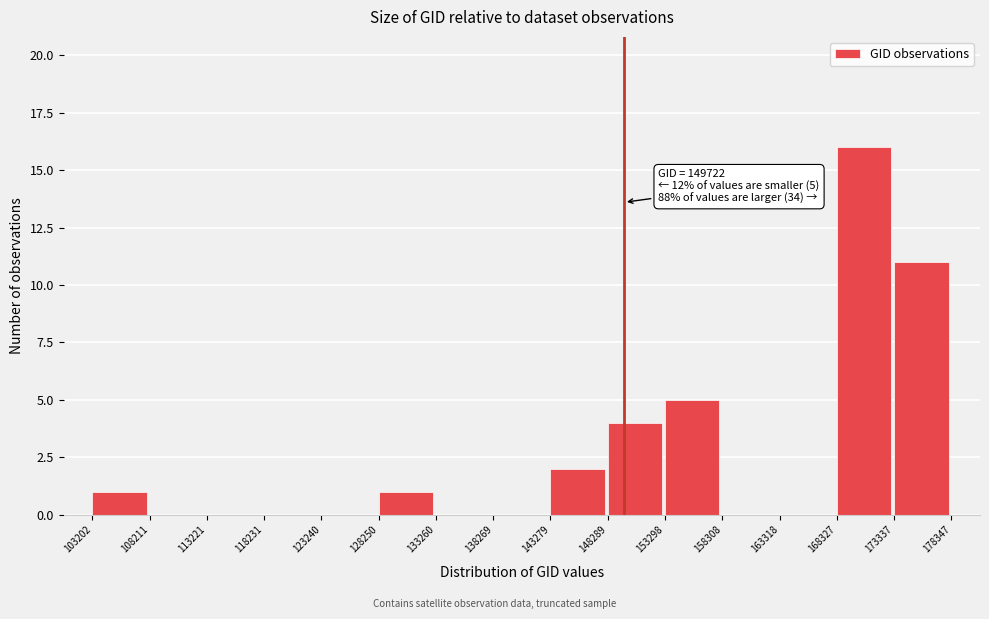

Over which range of the x-axis is the bar tallest?

168327 to 173337